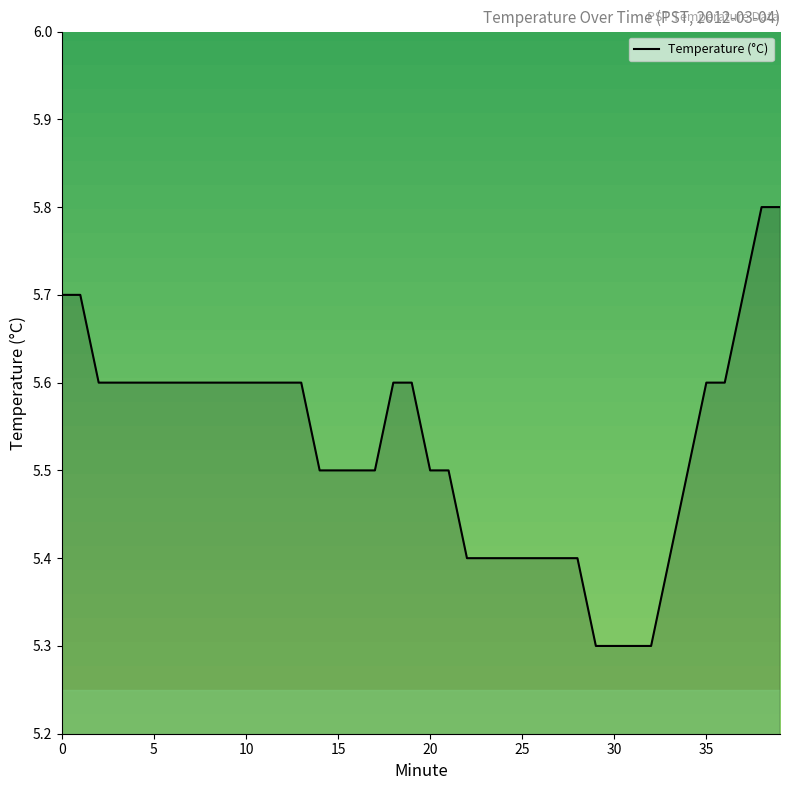

What is the greatest value displayed?

5.8